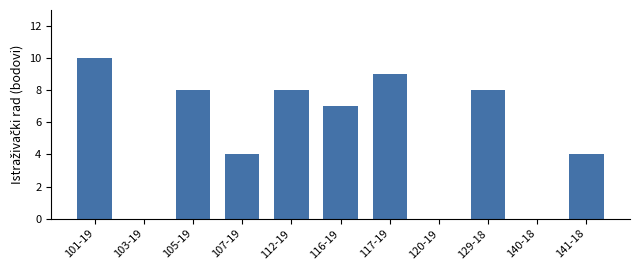

What is the sum of all values?

58